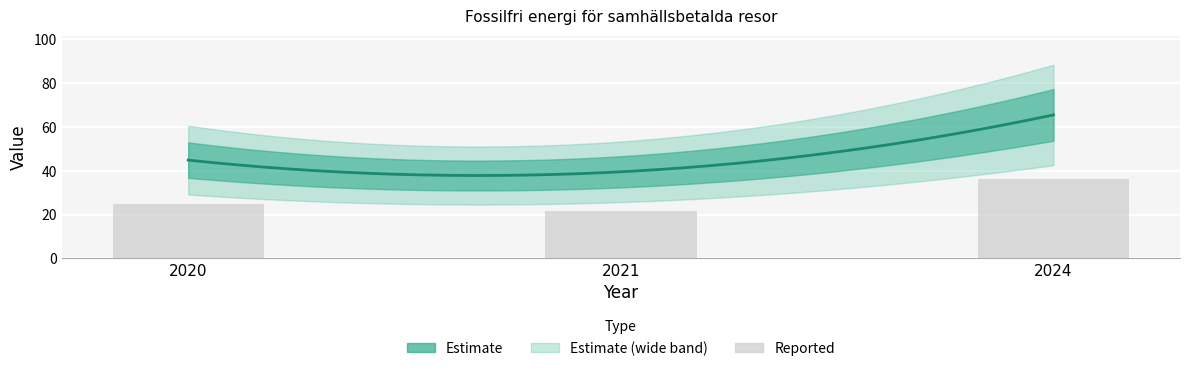

What is the approximate value at 2020?

24.7